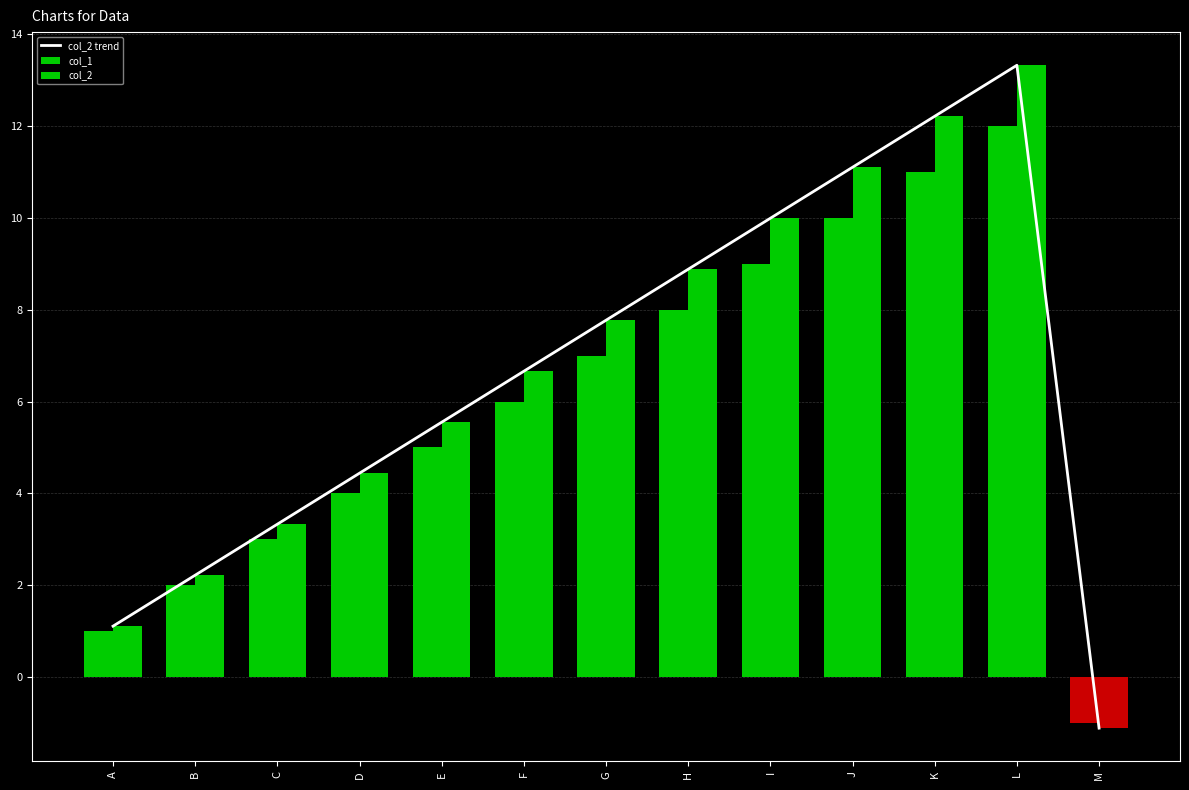

What are all the series names shown in the legend?

col_2 trend, col_1, col_2